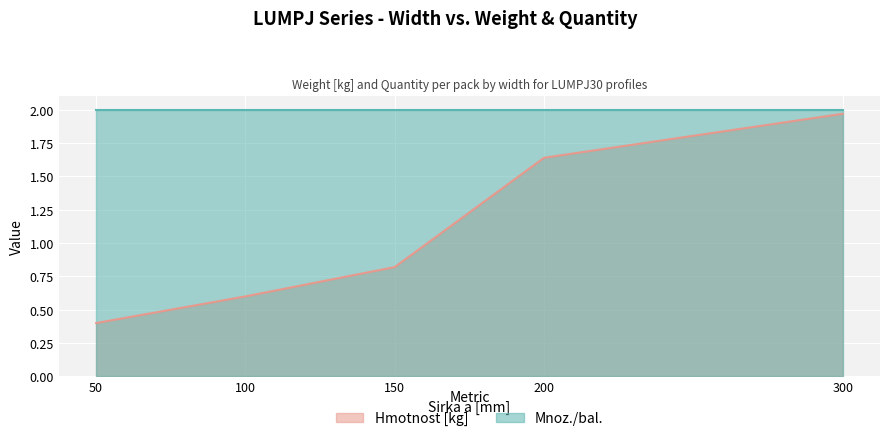

True or false: the data shows 0.6 at 100.

True